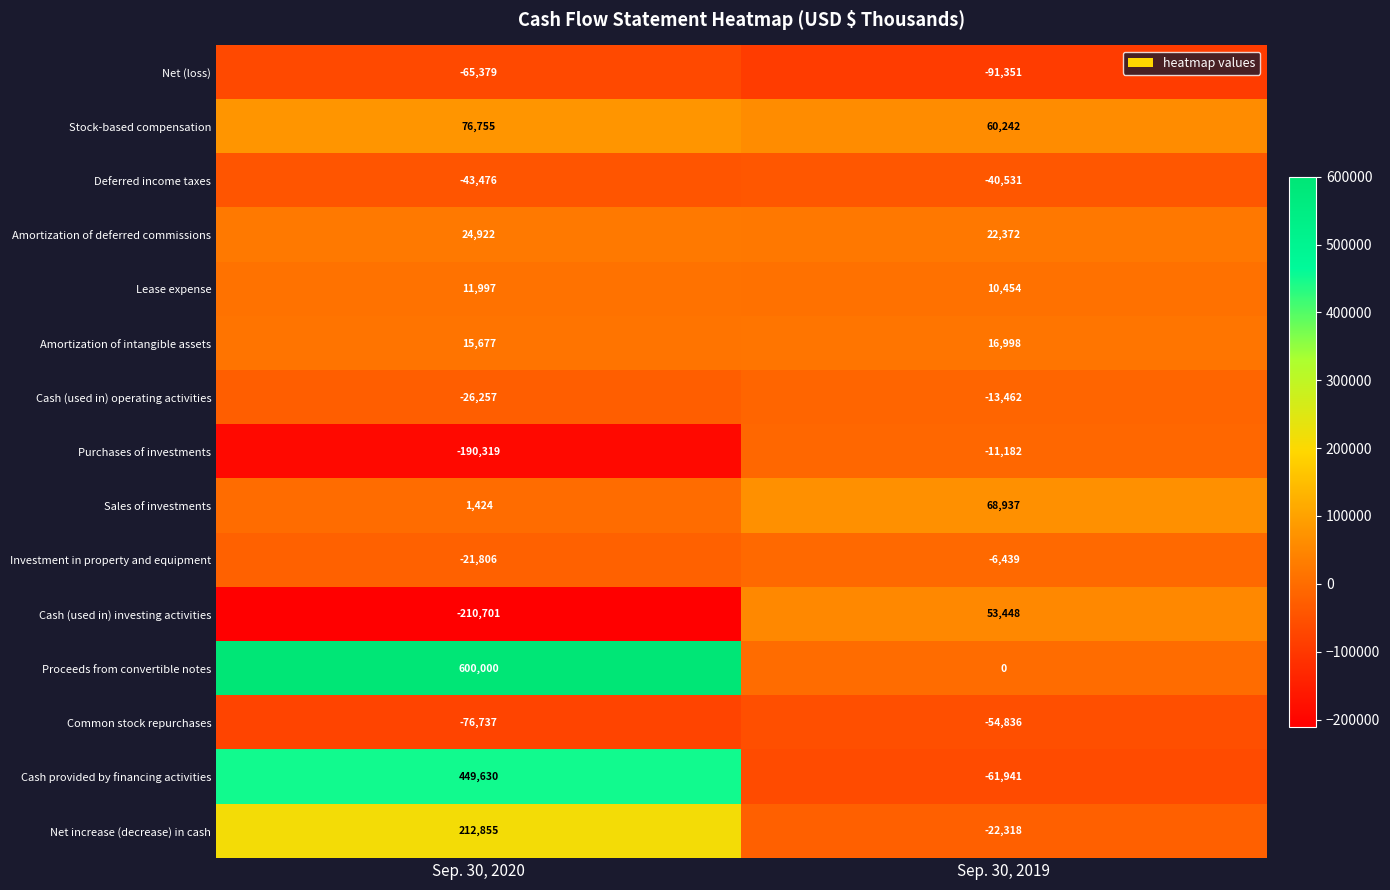

Reading left to right, what are all the values shown in this chart?

Net (loss): -65379	-91351
Stock-based compensation: 76755	60242
Deferred income taxes: -43476	-40531
Amortization of deferred commissions: 24922	22372
Lease expense: 11997	10454
Amortization of intangible assets: 15677	16998
Cash (used in) operating activities: -26257	-13462
Purchases of investments: -190319	-11182
Sales of investments: 1424	68937
Investment in property and equipment: -21806	-6439
Cash (used in) investing activities: -210701	53448
Proceeds from convertible notes: 600000	0
Common stock repurchases: -76737	-54836
Cash provided by financing activities: 449630	-61941
Net increase (decrease) in cash: 212855	-22318